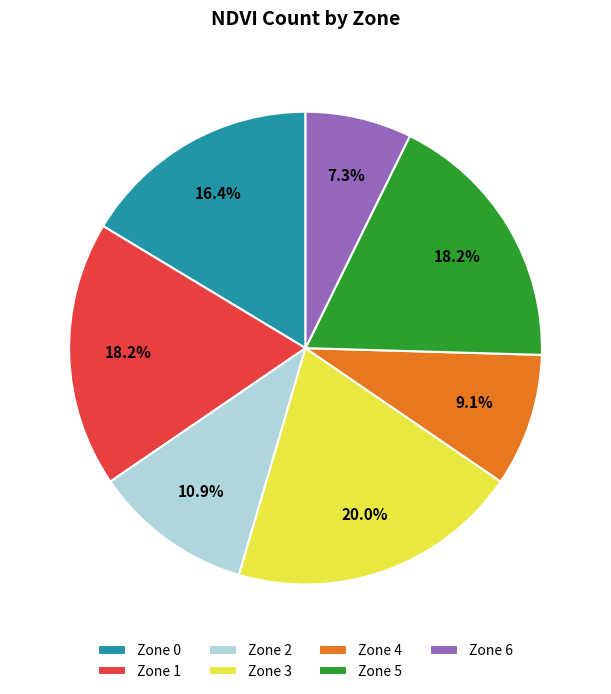

Between Zone 0 and Zone 6, which is larger?

Zone 0